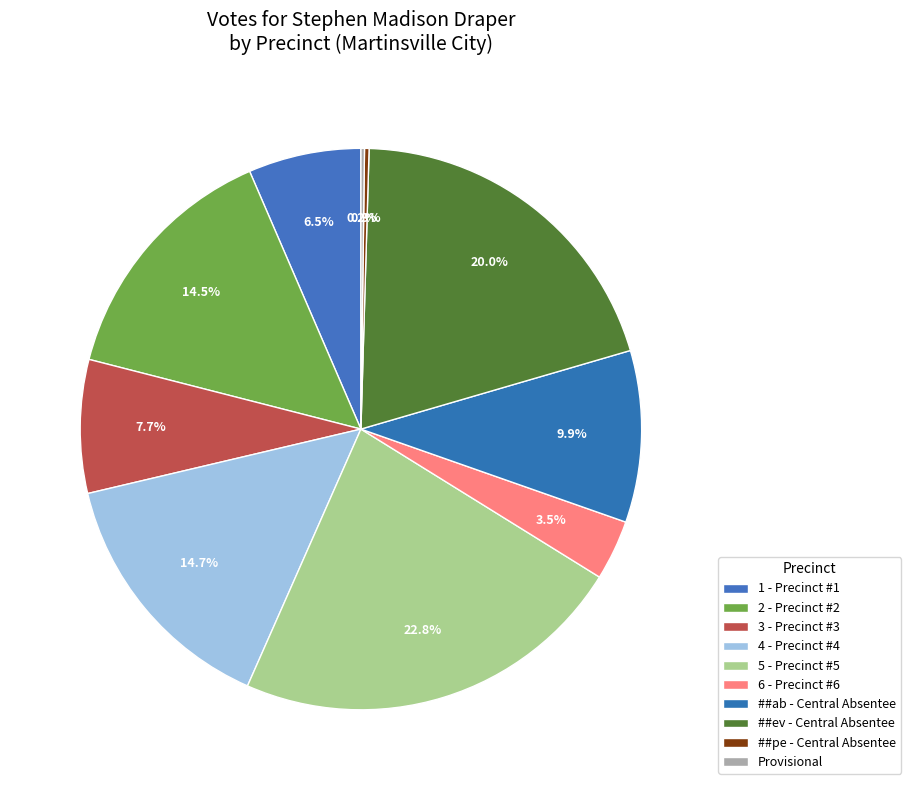

How many segments does this pie chart have?

10